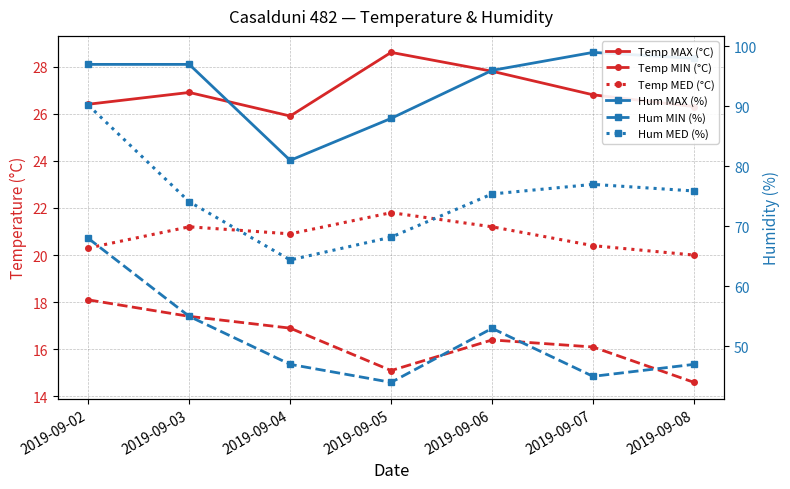

True or false: Hum MIN (%) has more than 0 interior local peaks.

True